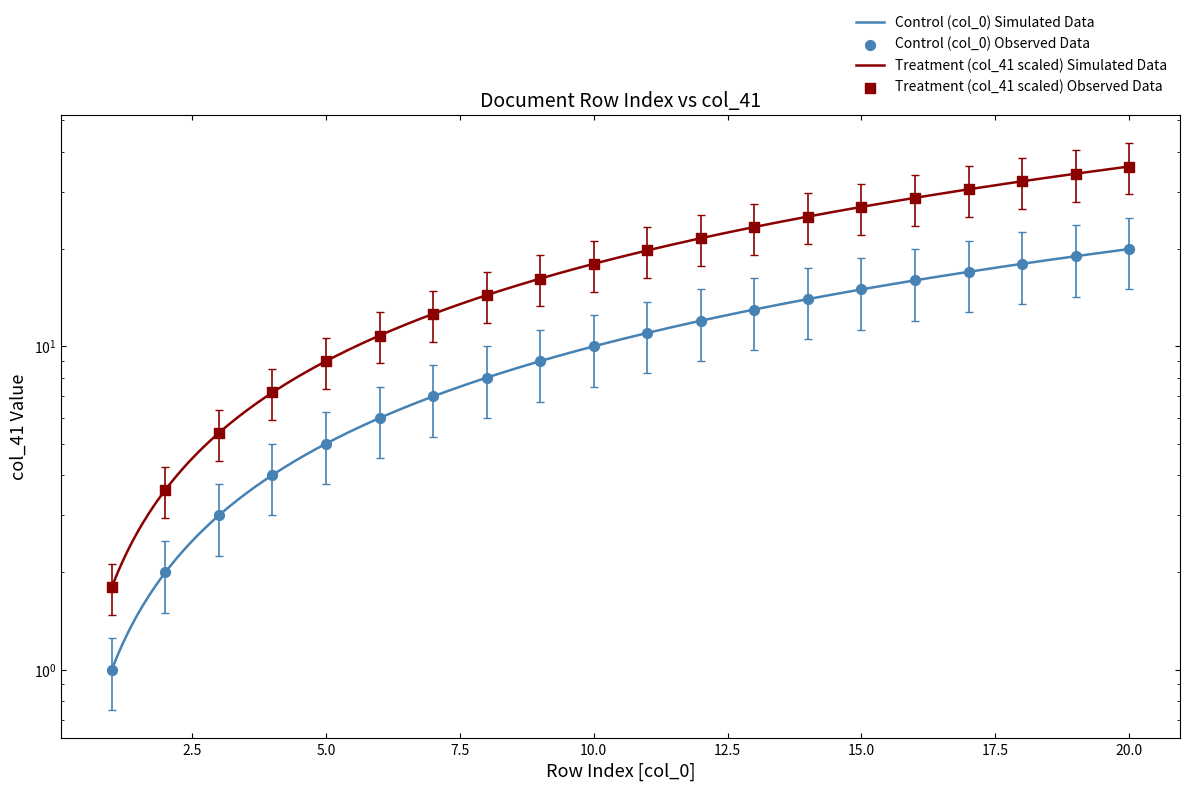

Which series has the largest total across all categories?

col_41